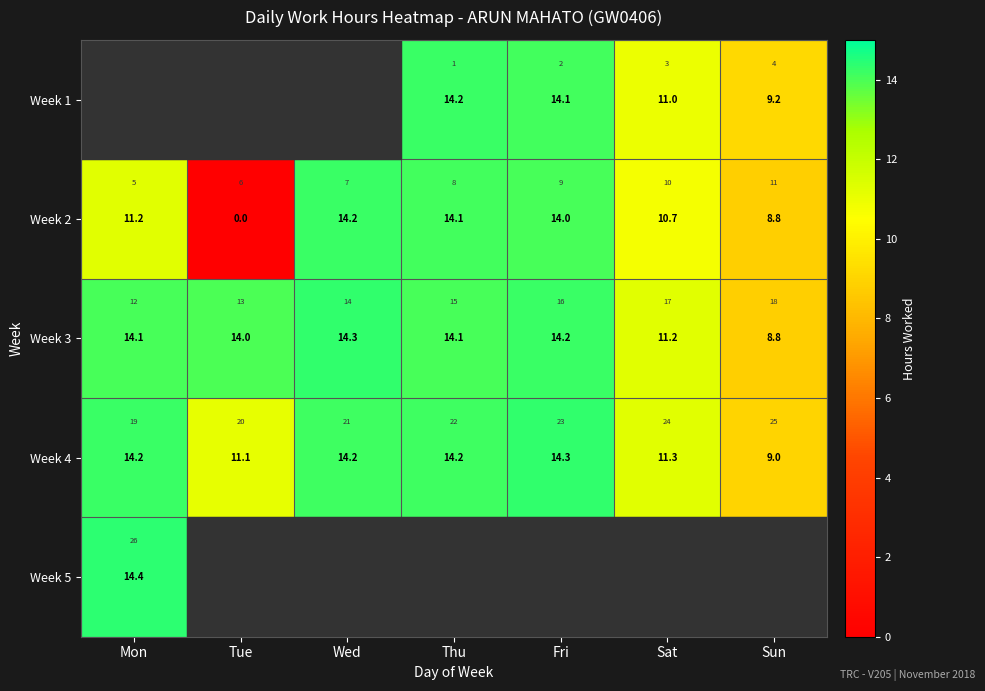

The Week 1 series shows 11.0 at Sat. True or false?

True